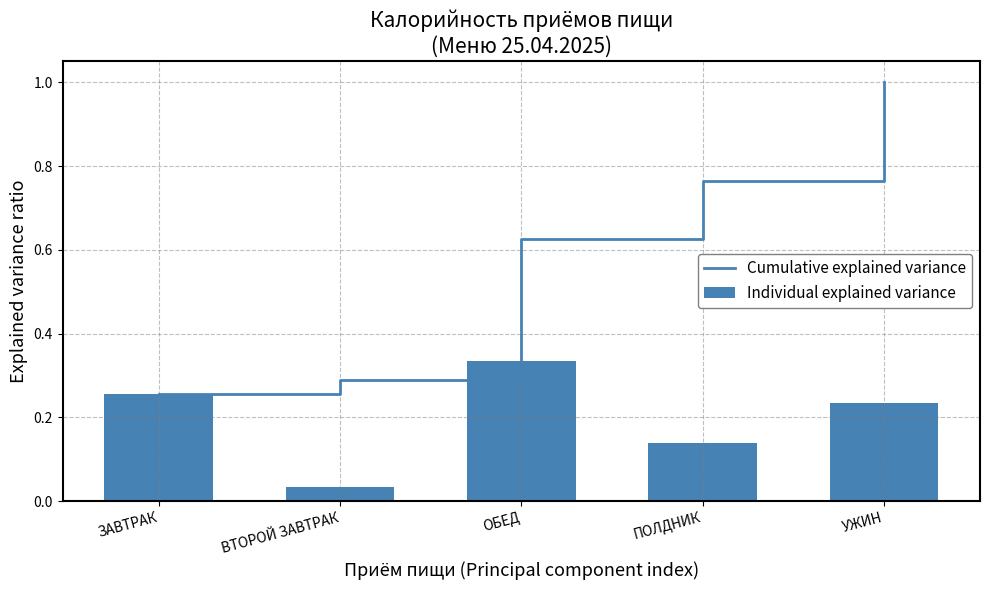

Rank the series by their maximum value, from highest to lowest.

Cumulative explained variance, Individual explained variance